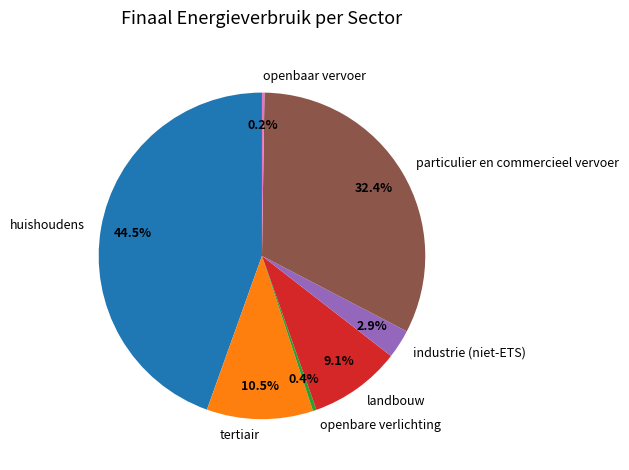

What is the largest slice in the pie chart?

huishoudens